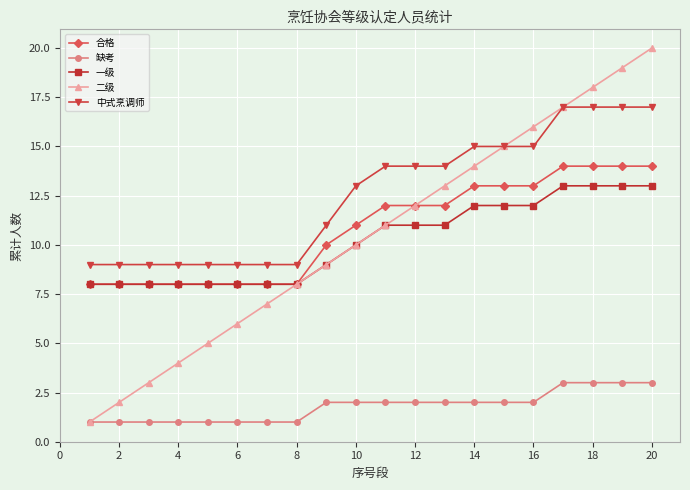

What are all the series names shown in the legend?

合格, 缺考, 一级, 二级, 中式烹调师